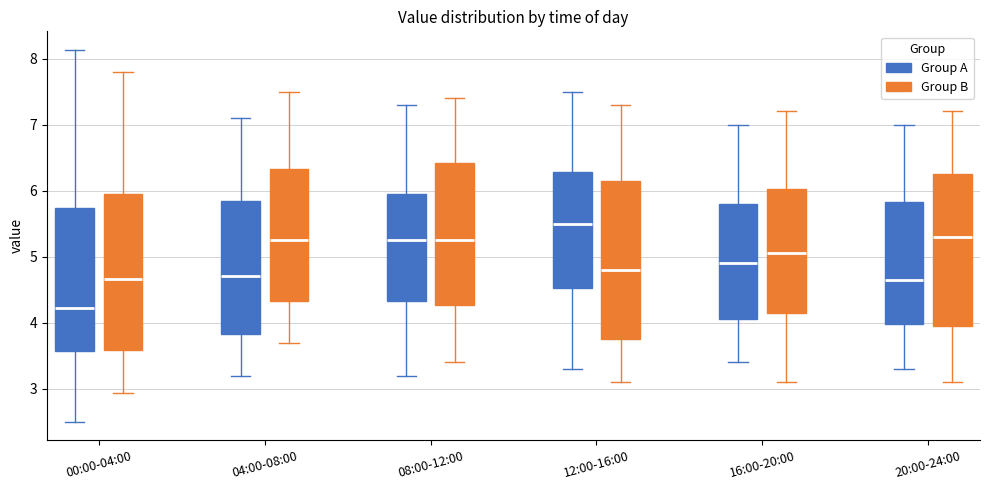

Reading left to right, transcribe this box plot: for each box, give where its median line is, the range the box spans, and where its two whiskers end, as read against the y-axis. The values are not printed on the chart, so give them approximately, as read against the axis.

00:00-04:00 (Group A): median 4.2, box 3.6 to 5.7, whiskers 2.5 to 8.1
00:00-04:00 (Group B): median 4.7, box 3.6 to 6.0, whiskers 2.9 to 7.8
04:00-08:00 (Group A): median 4.7, box 3.8 to 5.9, whiskers 3.2 to 7.1
04:00-08:00 (Group B): median 5.3, box 4.3 to 6.3, whiskers 3.7 to 7.5
08:00-12:00 (Group A): median 5.3, box 4.3 to 6.0, whiskers 3.2 to 7.3
08:00-12:00 (Group B): median 5.3, box 4.3 to 6.4, whiskers 3.4 to 7.4
12:00-16:00 (Group A): median 5.5, box 4.5 to 6.3, whiskers 3.3 to 7.5
12:00-16:00 (Group B): median 4.8, box 3.8 to 6.2, whiskers 3.1 to 7.3
16:00-20:00 (Group A): median 4.9, box 4.1 to 5.8, whiskers 3.4 to 7.0
16:00-20:00 (Group B): median 5.1, box 4.2 to 6.0, whiskers 3.1 to 7.2
20:00-24:00 (Group A): median 4.7, box 4.0 to 5.8, whiskers 3.3 to 7.0
20:00-24:00 (Group B): median 5.3, box 4.0 to 6.3, whiskers 3.1 to 7.2